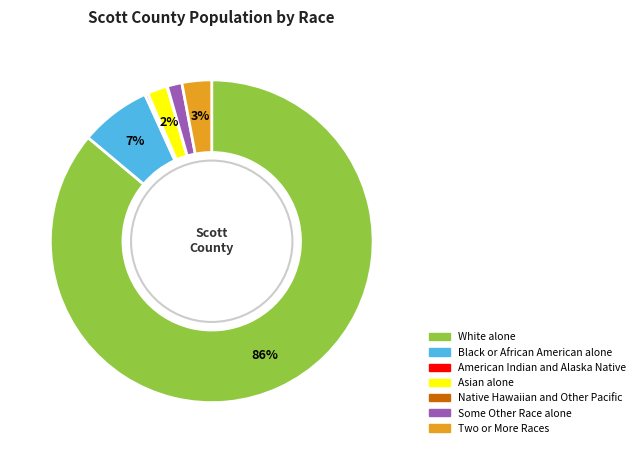

Which has a higher value, Asian alone or Black or African American alone?

Black or African American alone